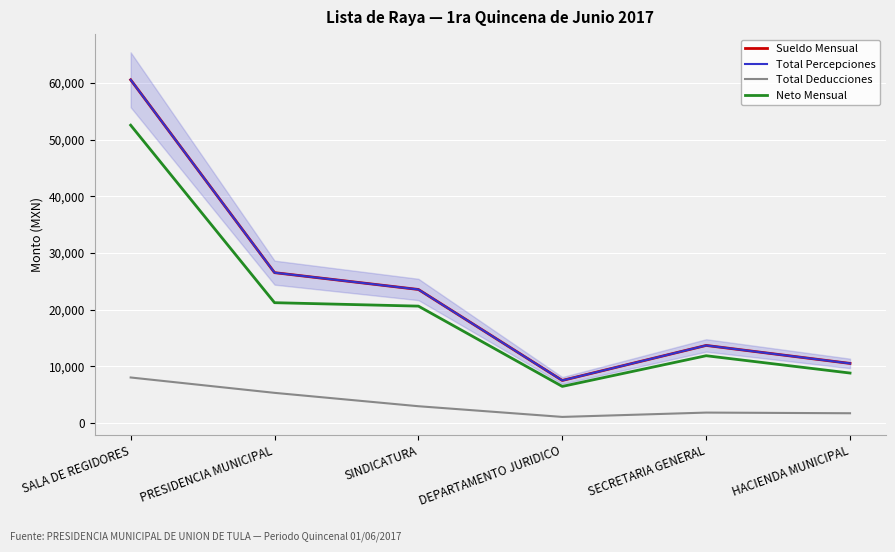

How many interior local valleys does the Sueldo Mensual series have?

1